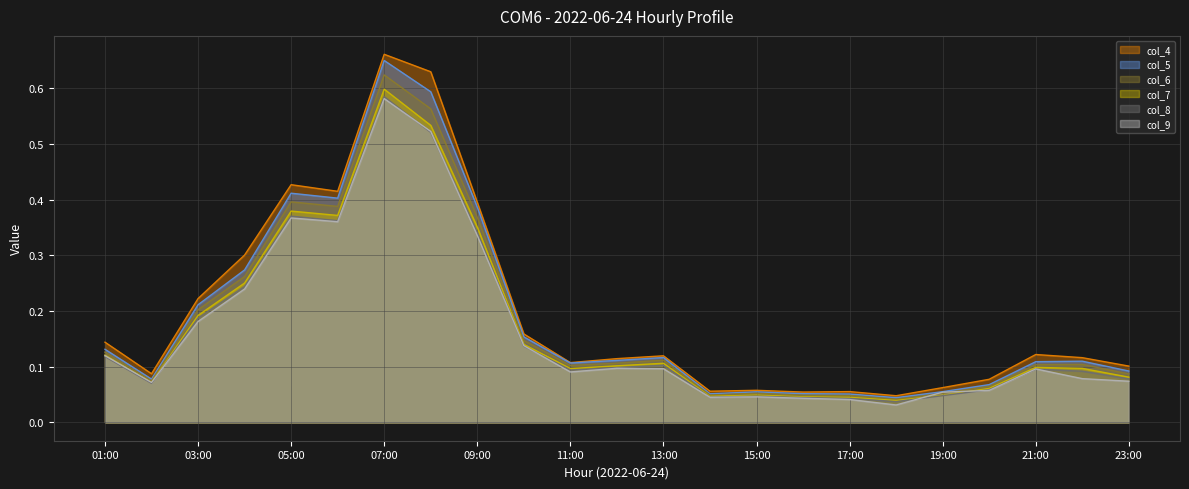

Which series has the widest spread of values?

col_4